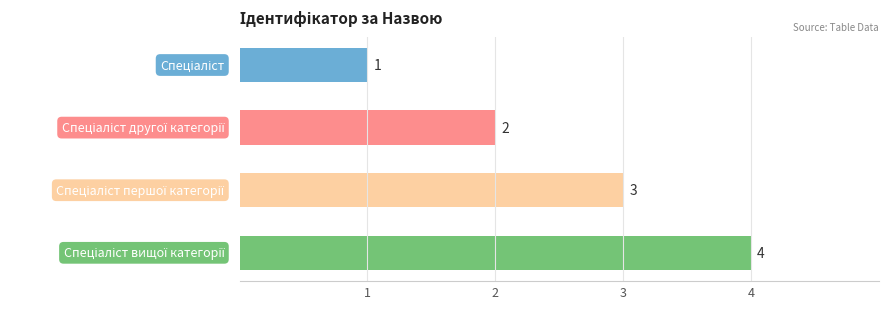

Count the values in the range 2 to 4.

3